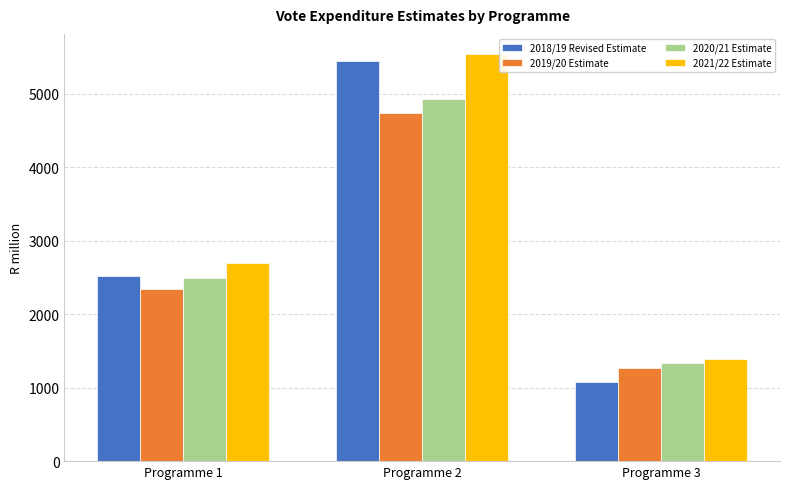

Which label corresponds to the smallest value in the chart?

Programme 3